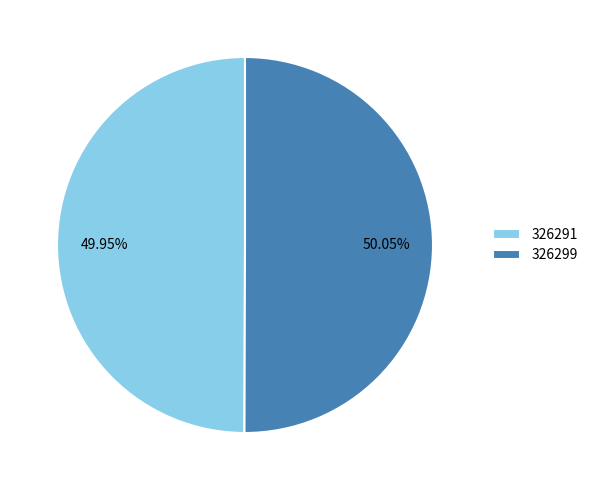

How many slices are in this pie chart?

2